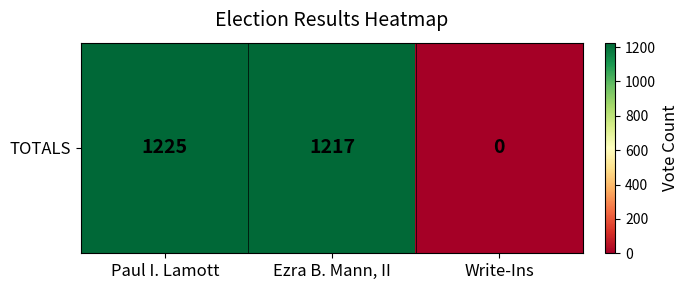

Count the number of data series in this chart.

1